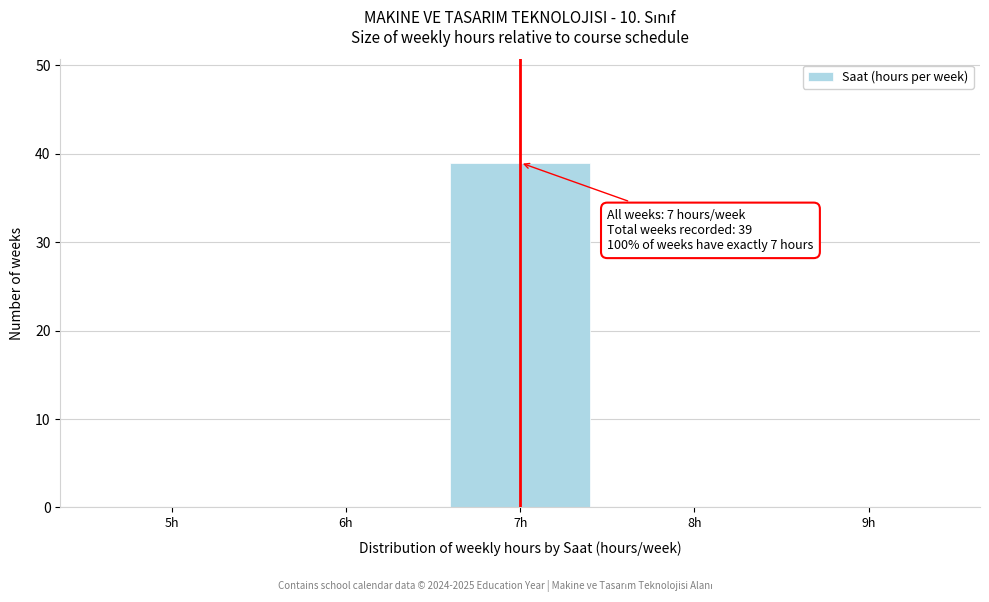

Reading right to left, list all the values displayed in this chart.

9h=0	8h=0	7h=39	6h=0	5h=0